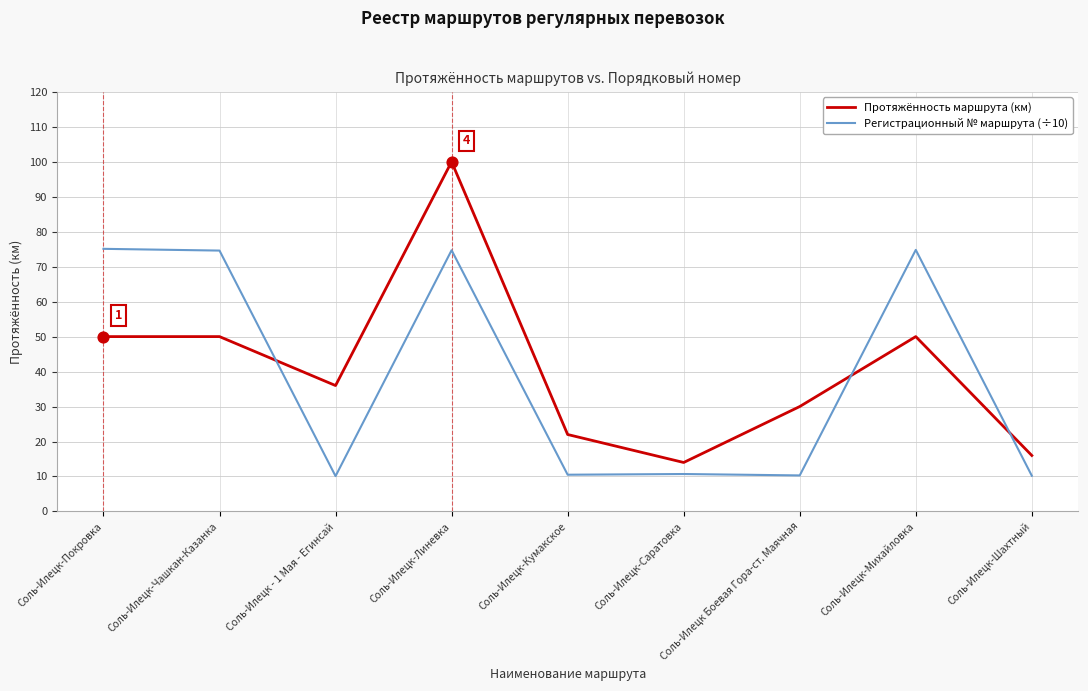

Which series has the largest range (max minus min)?

Протяжённость маршрута (км)